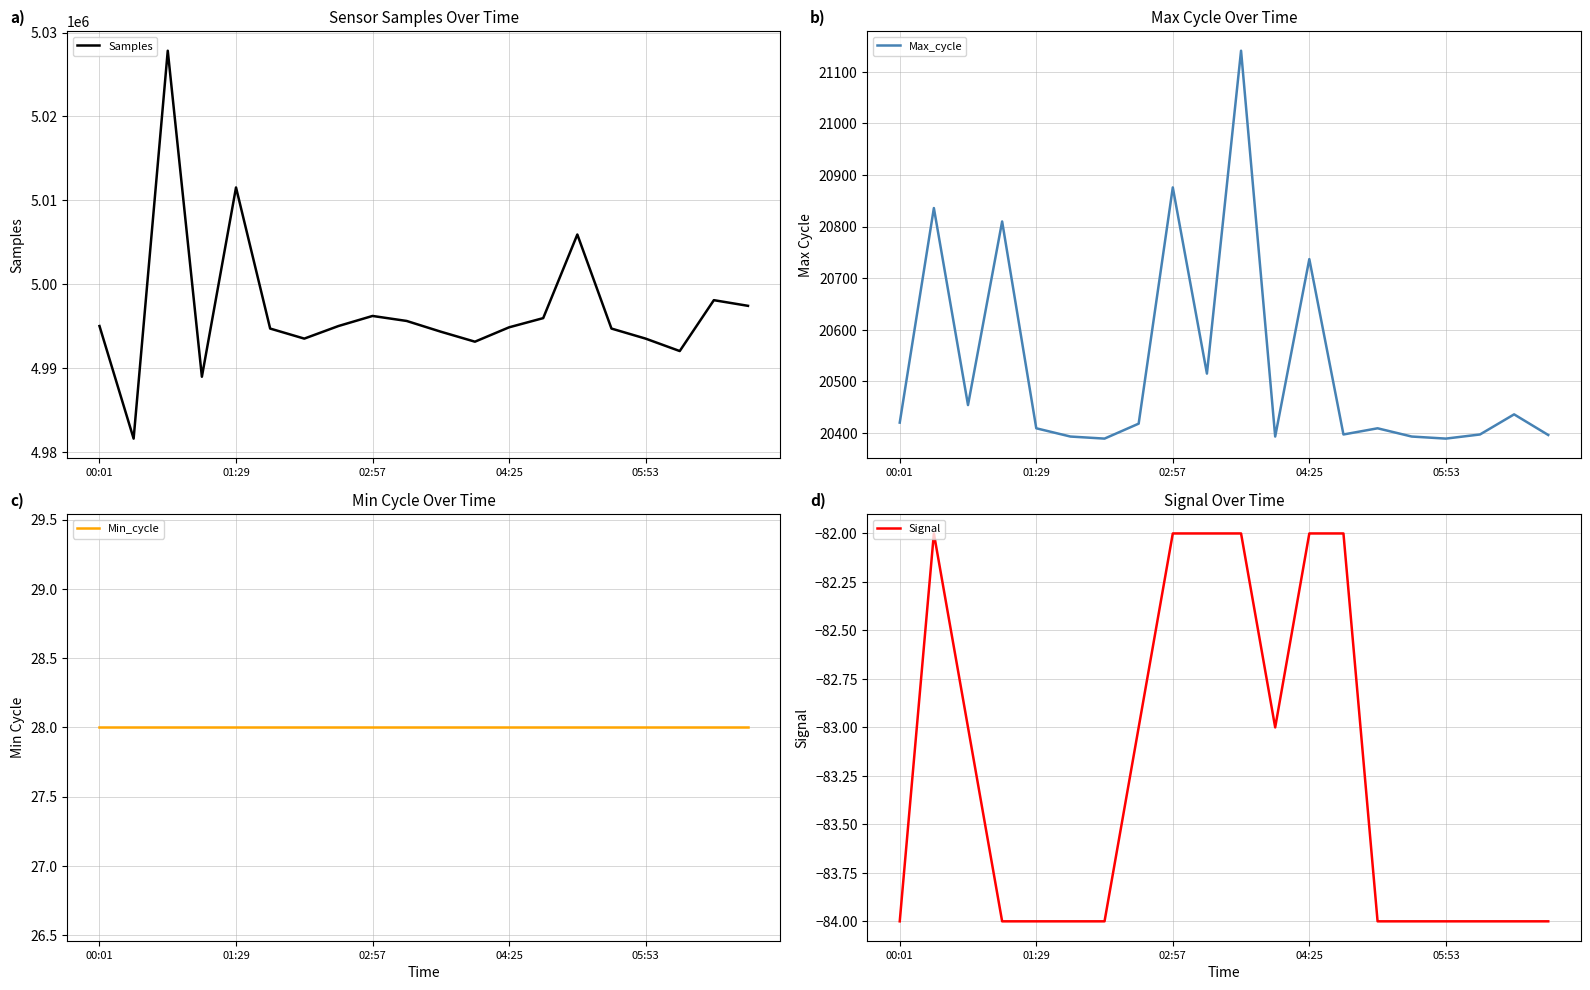

Which series has the largest range (max minus min)?

Samples